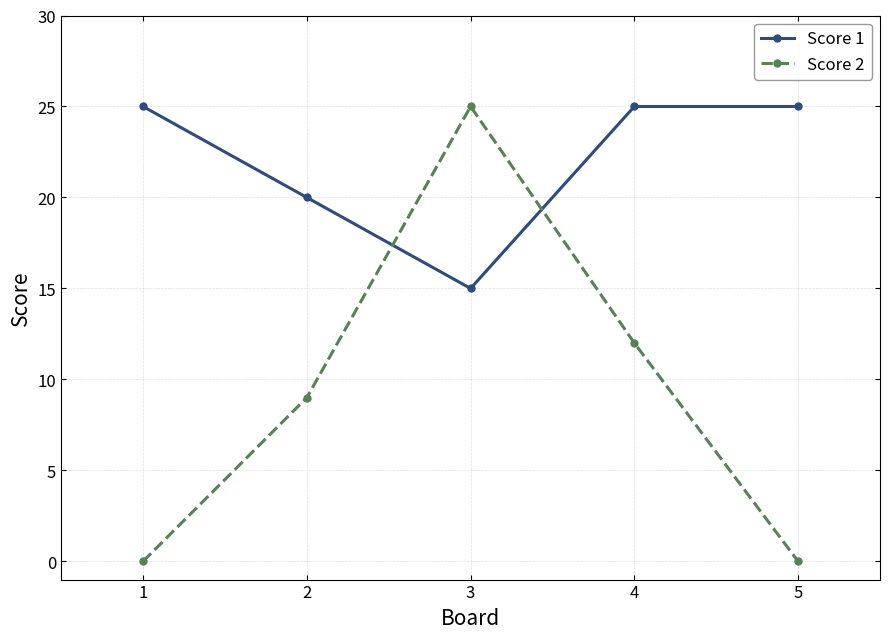

What is the spread (max minus min) of values at 4?

13